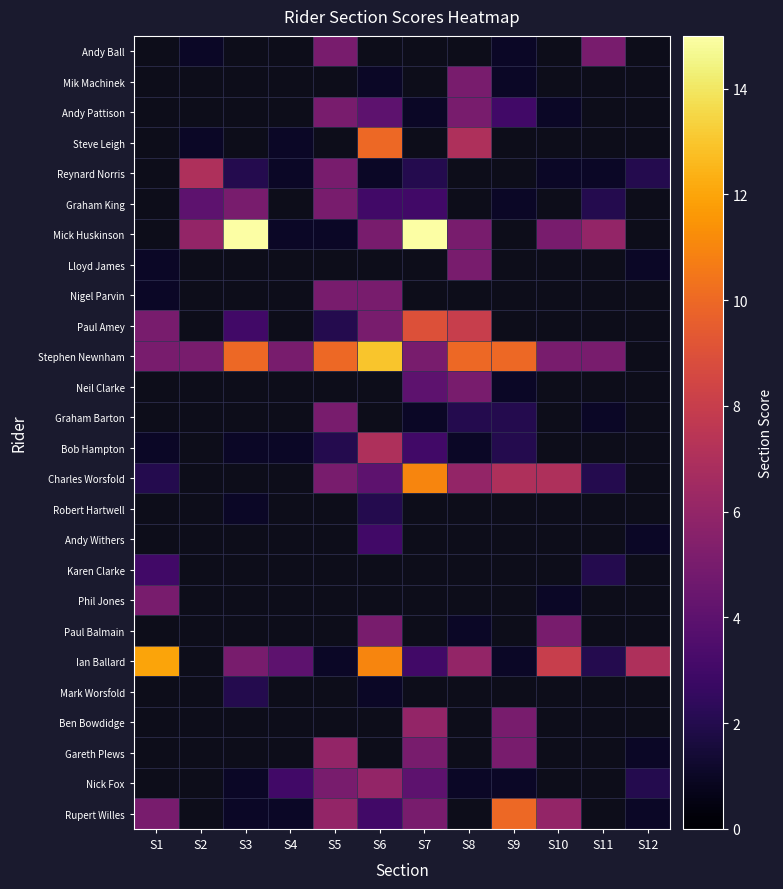

What is the difference between the highest and lowest values at S2?

6.0